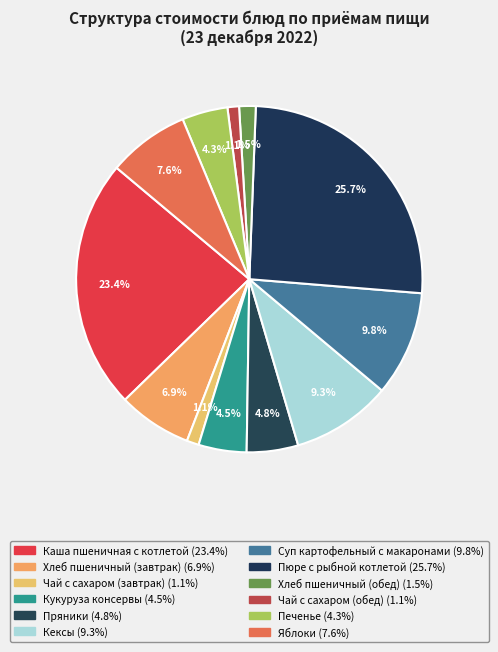

How much of the chart is everything except Пряники?

95.2%